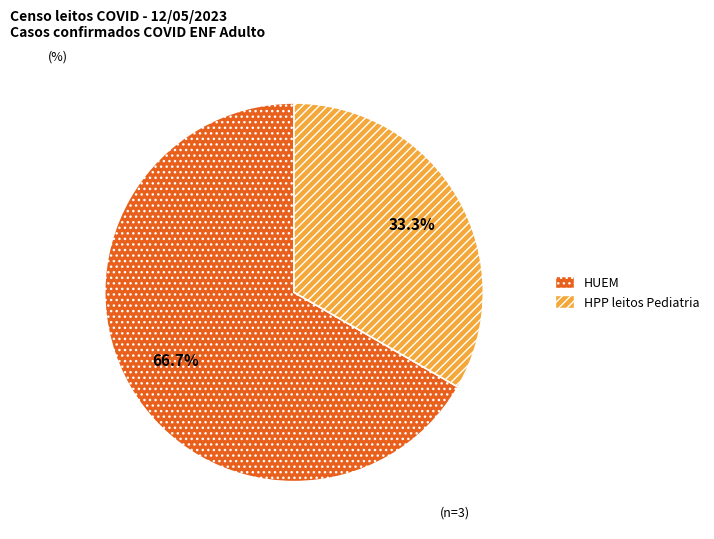

How many segments does this pie chart have?

2